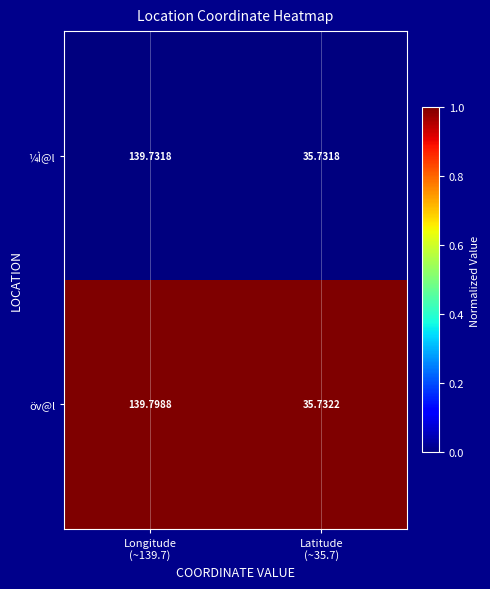

At Longitude
(~139.7), list the series in order from smallest to largest.

¼Ì@l, öv@l